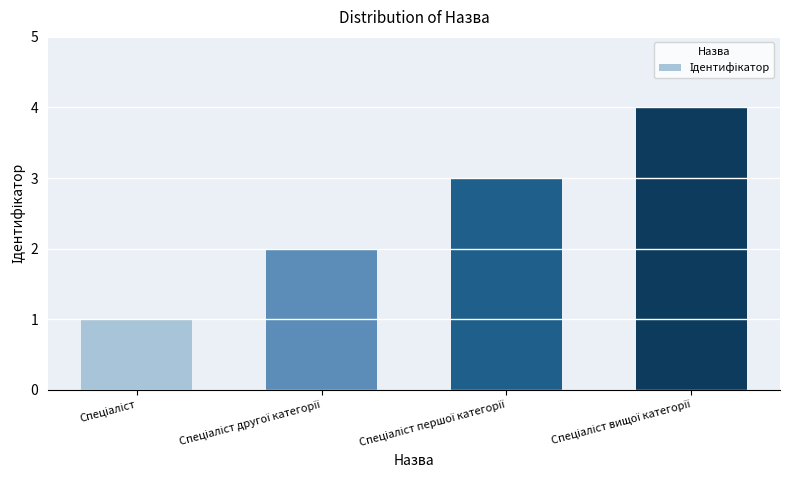

How many data points does each series have?

4